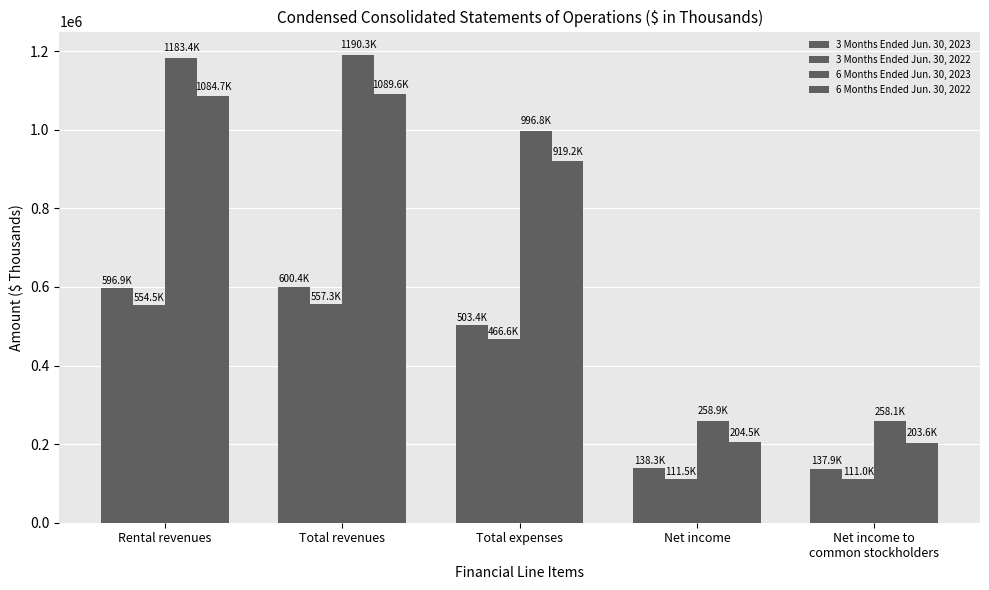

At which category is the sum across all series the highest?

Total revenues